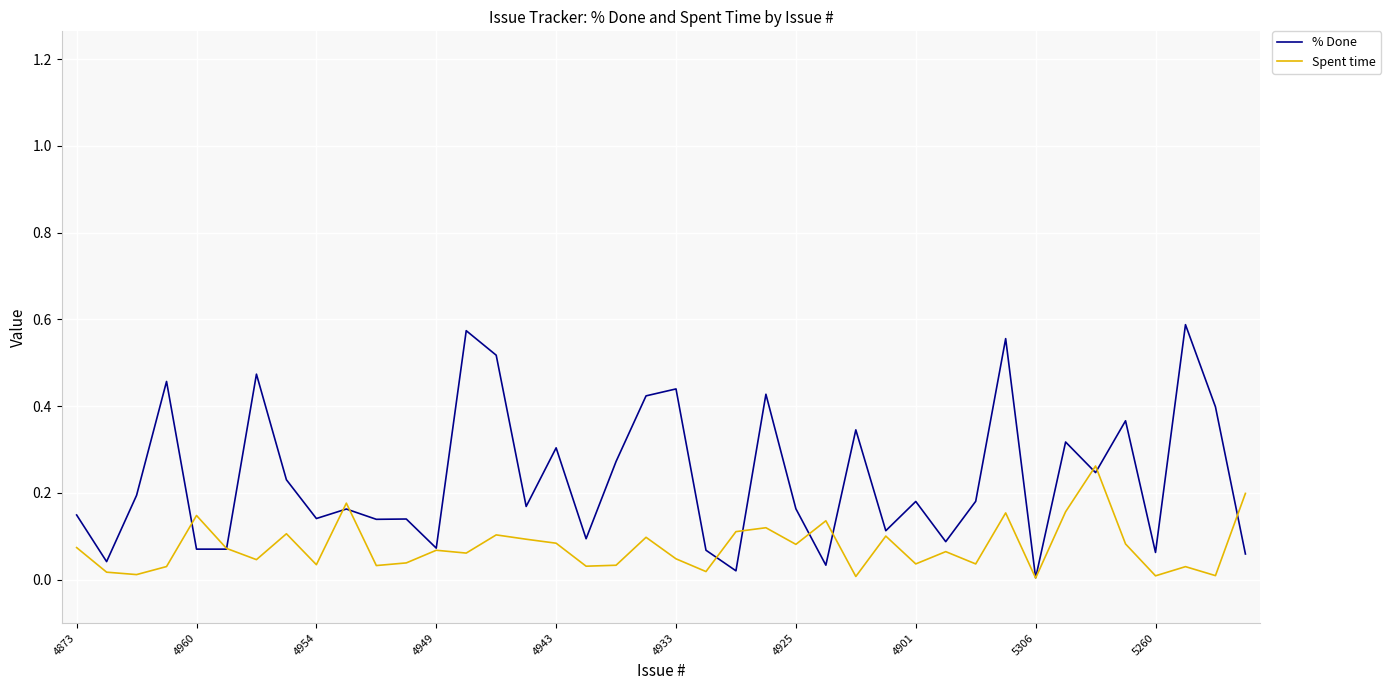

Rank the series by their maximum value, from lowest to highest.

Spent time, % Done